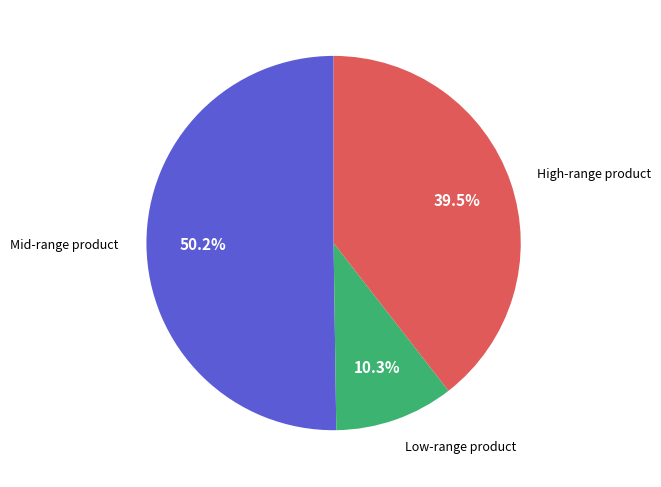

Is there any slice that represents more than half of the pie?

Yes